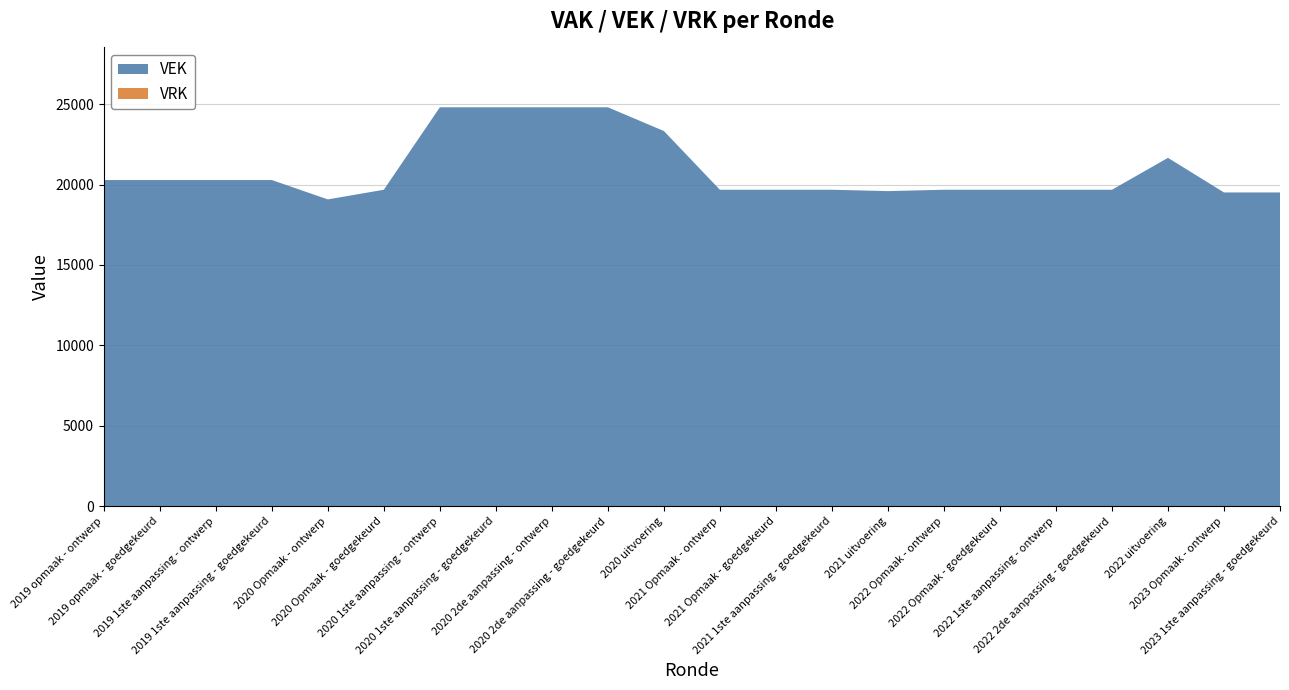

Reading right to left, list all the values displayed in this chart.

VEK: 2023 1ste aanpassing - goedgekeurd=19508	2023 Opmaak - ontwerp=19508	2022 uitvoering=21659	2022 2de aanpassing - goedgekeurd=19675	2022 1ste aanpassing - ontwerp=19675	2022 Opmaak - goedgekeurd=19675	2022 Opmaak - ontwerp=19675	2021 uitvoering=19591	2021 1ste aanpassing - goedgekeurd=19675	2021 Opmaak - goedgekeurd=19675	2021 Opmaak - ontwerp=19675	2020 uitvoering=23326	2020 2de aanpassing - goedgekeurd=24801	2020 2de aanpassing - ontwerp=24801	2020 1ste aanpassing - goedgekeurd=24801	2020 1ste aanpassing - ontwerp=24801	2020 Opmaak - goedgekeurd=19675	2020 Opmaak - ontwerp=19075	2019 1ste aanpassing - goedgekeurd=20279	2019 1ste aanpassing - ontwerp=20279	2019 opmaak - goedgekeurd=20279	2019 opmaak - ontwerp=20279
VRK: 2023 1ste aanpassing - goedgekeurd=0	2023 Opmaak - ontwerp=0	2022 uitvoering=0	2022 2de aanpassing - goedgekeurd=0	2022 1ste aanpassing - ontwerp=0	2022 Opmaak - goedgekeurd=0	2022 Opmaak - ontwerp=0	2021 uitvoering=0	2021 1ste aanpassing - goedgekeurd=0	2021 Opmaak - goedgekeurd=0	2021 Opmaak - ontwerp=0	2020 uitvoering=0	2020 2de aanpassing - goedgekeurd=0	2020 2de aanpassing - ontwerp=0	2020 1ste aanpassing - goedgekeurd=0	2020 1ste aanpassing - ontwerp=0	2020 Opmaak - goedgekeurd=0	2020 Opmaak - ontwerp=0	2019 1ste aanpassing - goedgekeurd=0	2019 1ste aanpassing - ontwerp=0	2019 opmaak - goedgekeurd=0	2019 opmaak - ontwerp=0